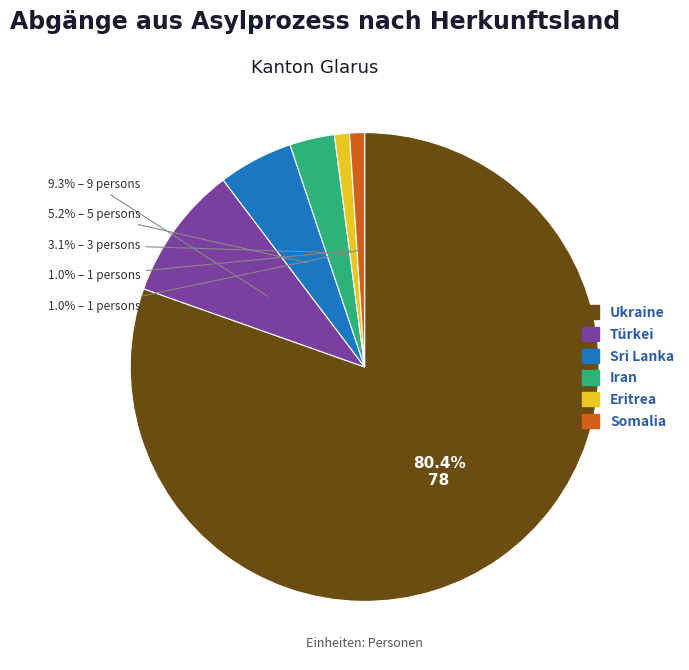

To the nearest percent, what is the difference between the Iran and Ukraine slice percentages?

77%